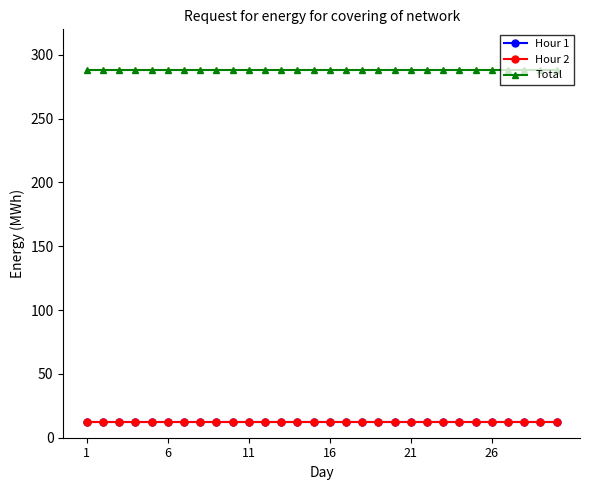

True or false: Hour 1 and Total cross at least once.

False